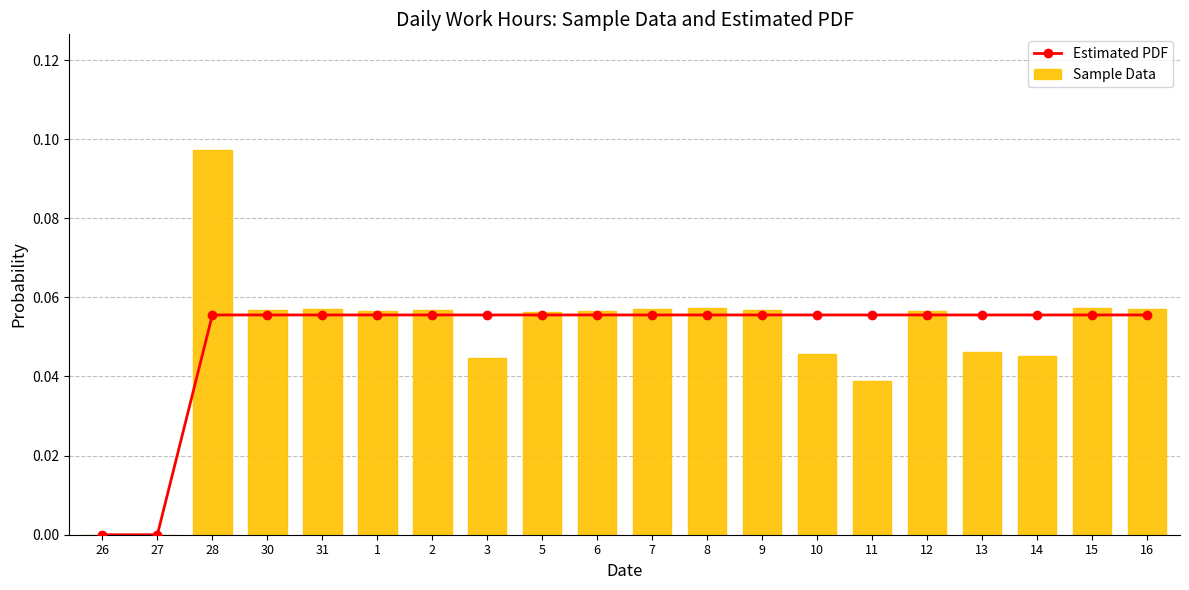

List the labels in order of Estimated PDF value, smallest first.

26, 27, 28, 30, 31, 1, 2, 3, 5, 6, 7, 8, 9, 10, 11, 12, 13, 14, 15, 16